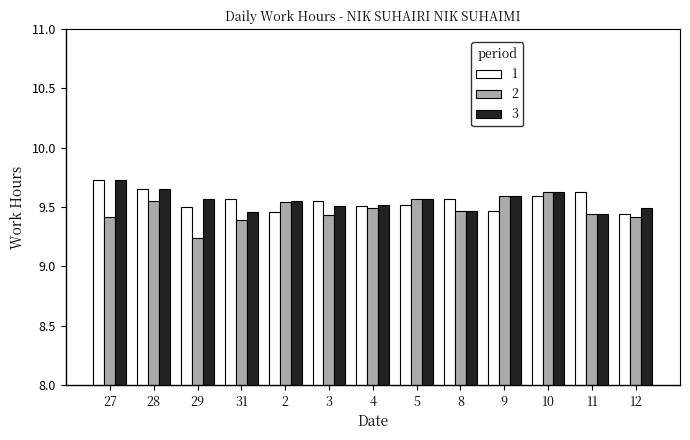

Which label corresponds to the smallest value in the chart?

29